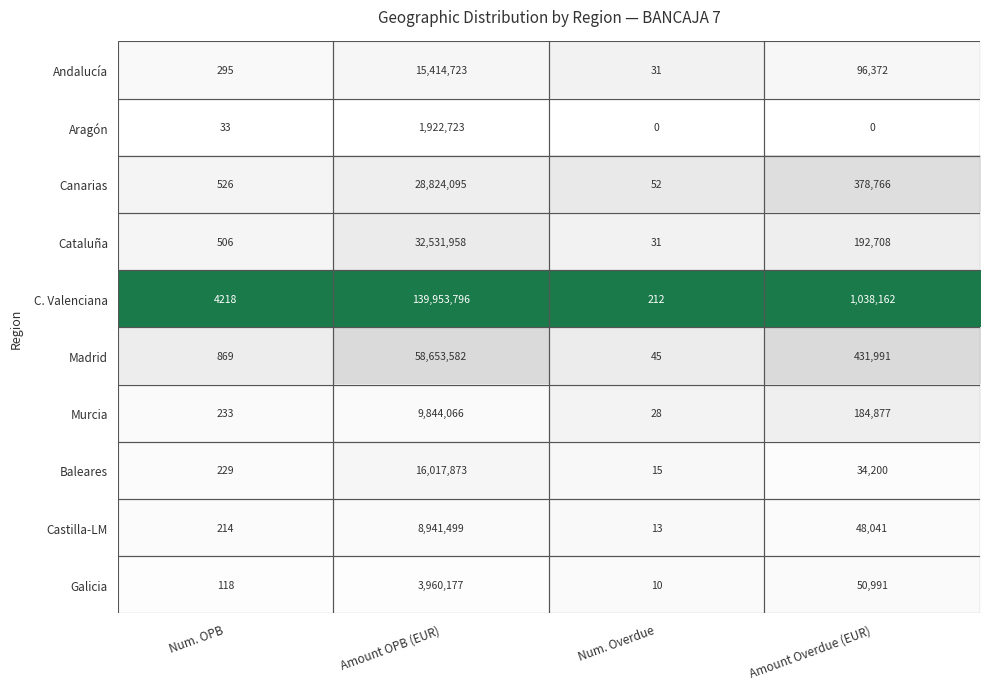

Which series has the largest total across all categories?

C. Valenciana